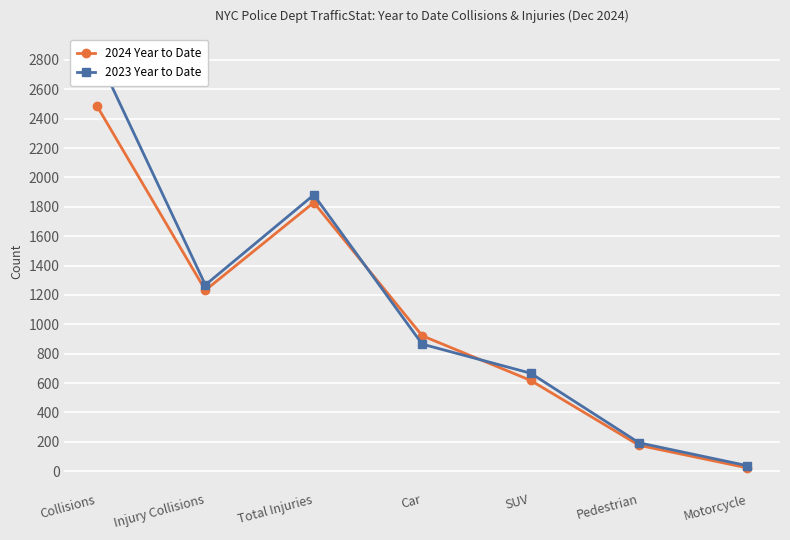

True or false: 2024 Year to Date has a value of 176 at Pedestrian.

True